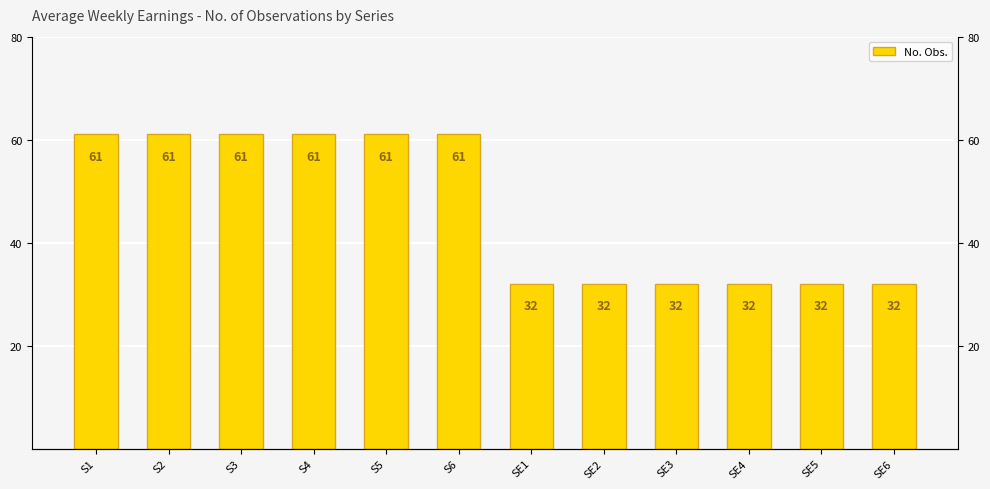

Rank the categories by value from lowest to highest.

SE1, SE2, SE3, SE4, SE5, SE6, S1, S2, S3, S4, S5, S6